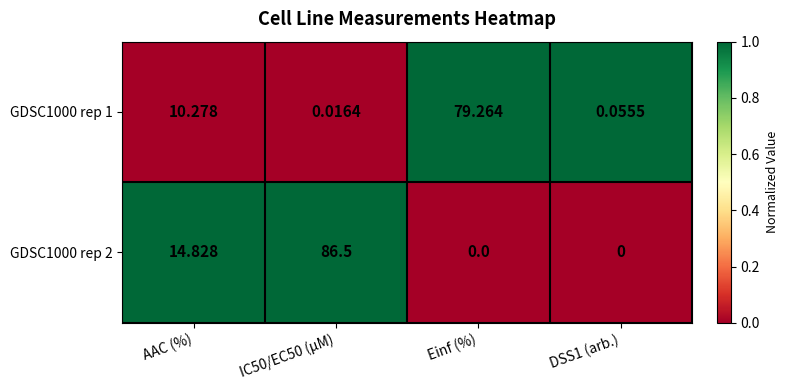

Between IC50/EC50 (µM) and DSS1 (arb.), which series saw the biggest shift?

GDSC1000 rep 2